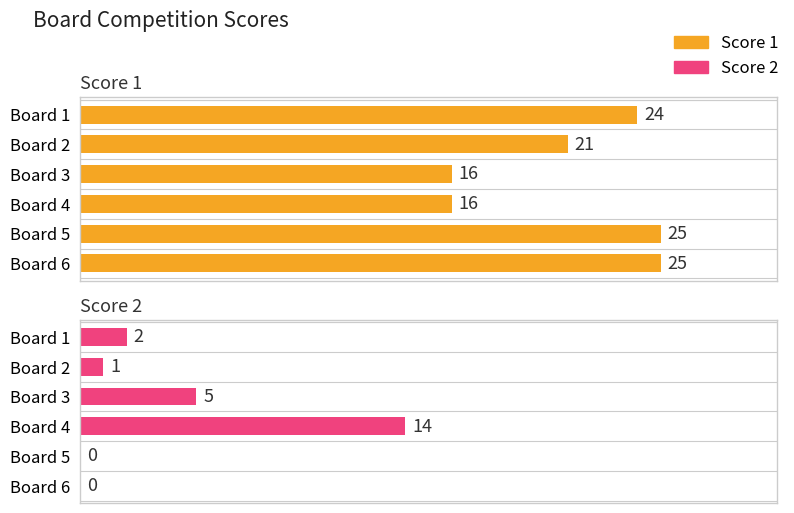

List the series in order of their peak value, highest first.

Score 1, Score 2